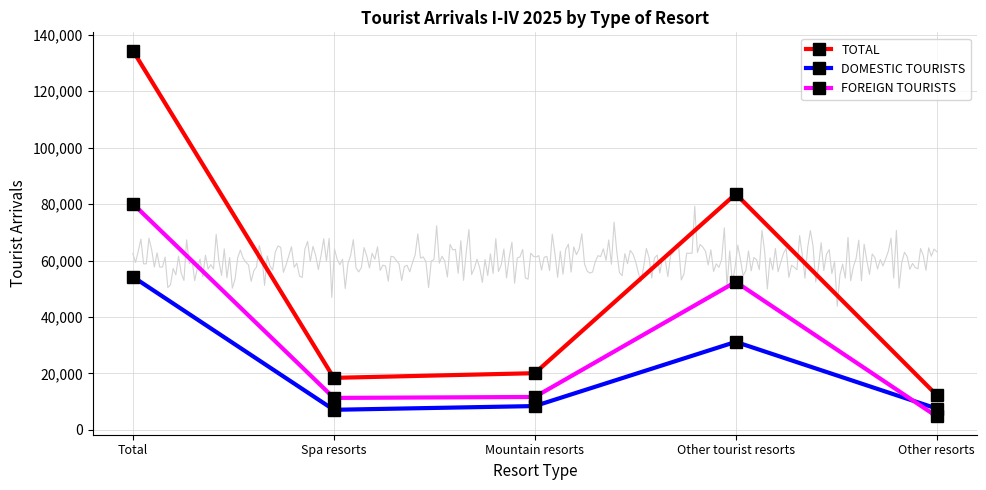

What is the label of the 3rd point from the left?

Mountain resorts